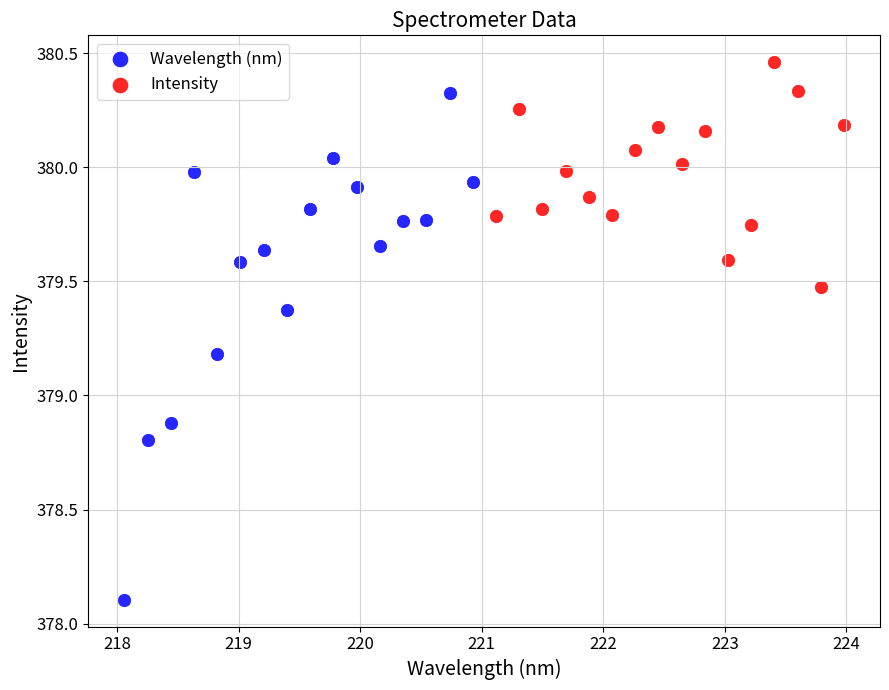

What are all the series names shown in the legend?

Wavelength (nm), Intensity